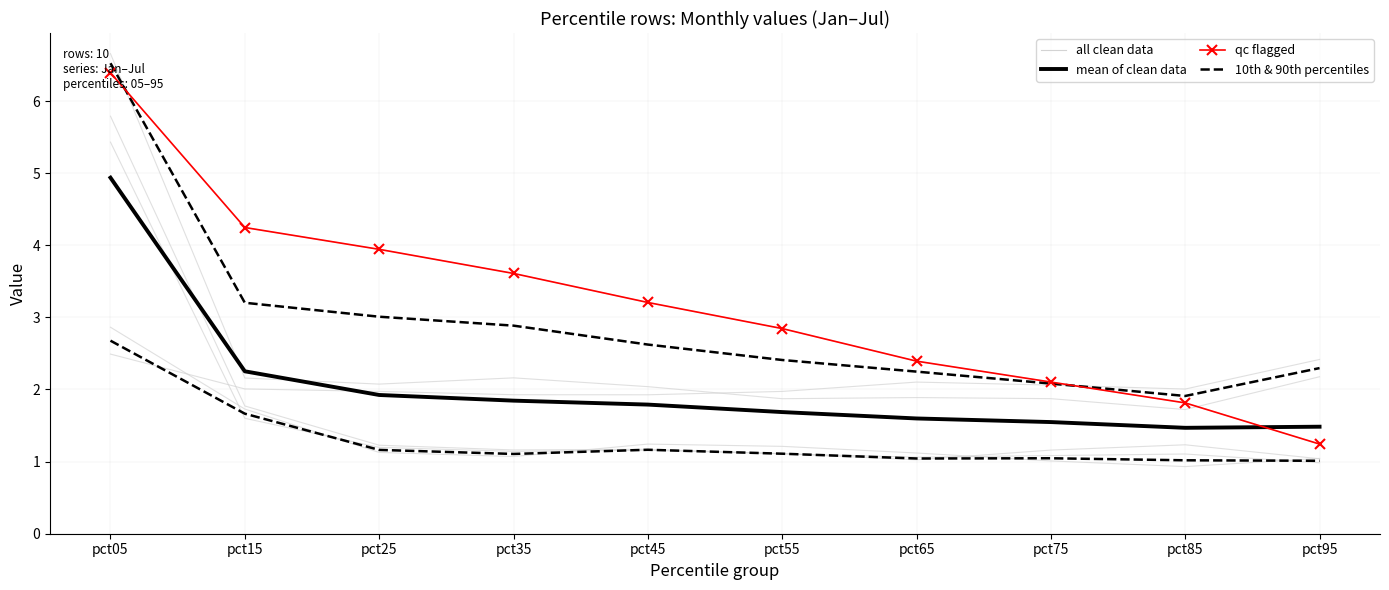

At which category is the sum across all series the highest?

pct05